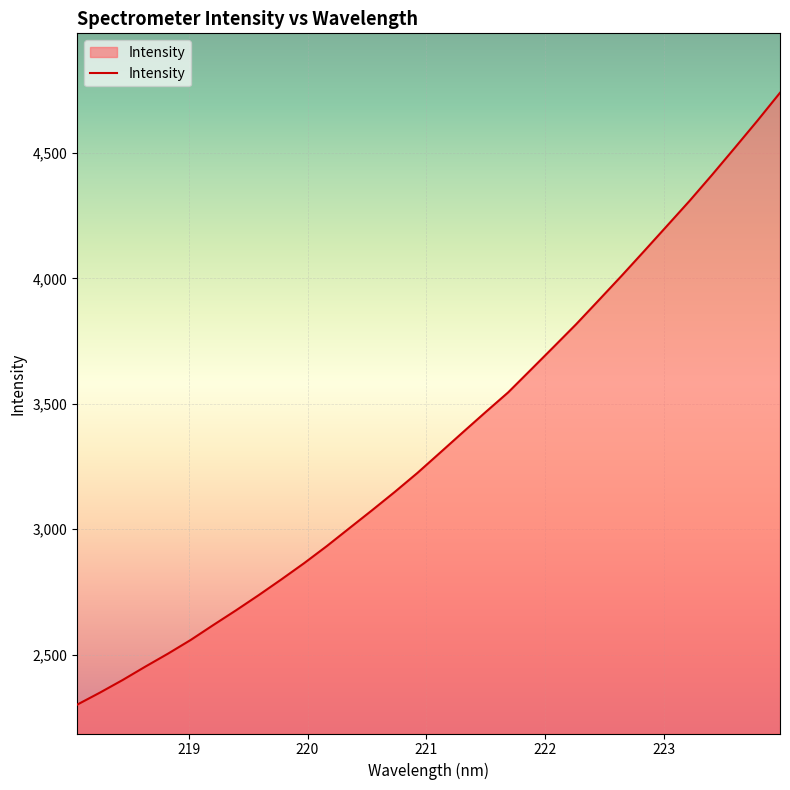

Count the number of categories in the chart.

32